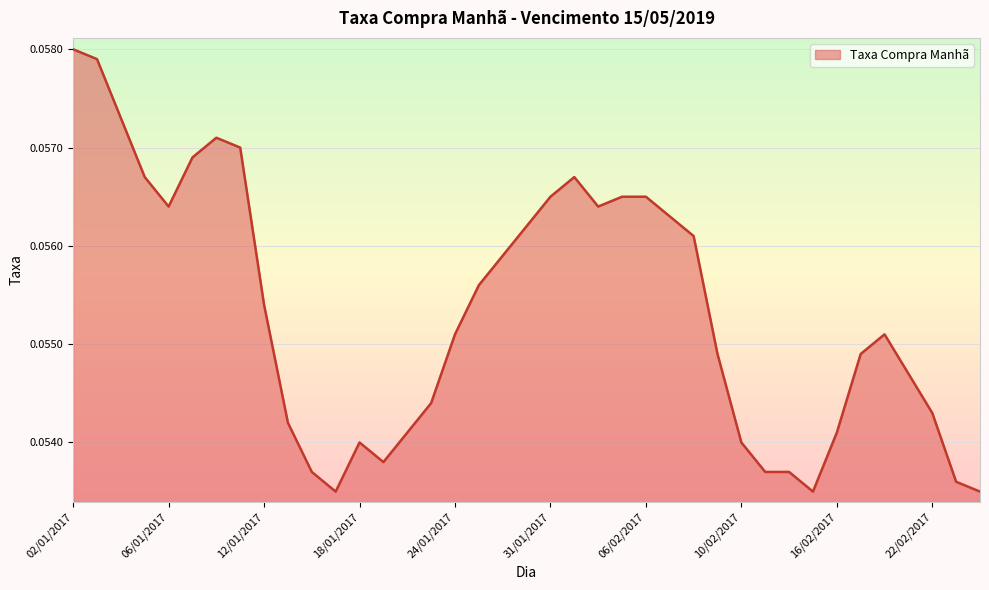

True or false: there are more than 0 points higher than both neighbors.

True